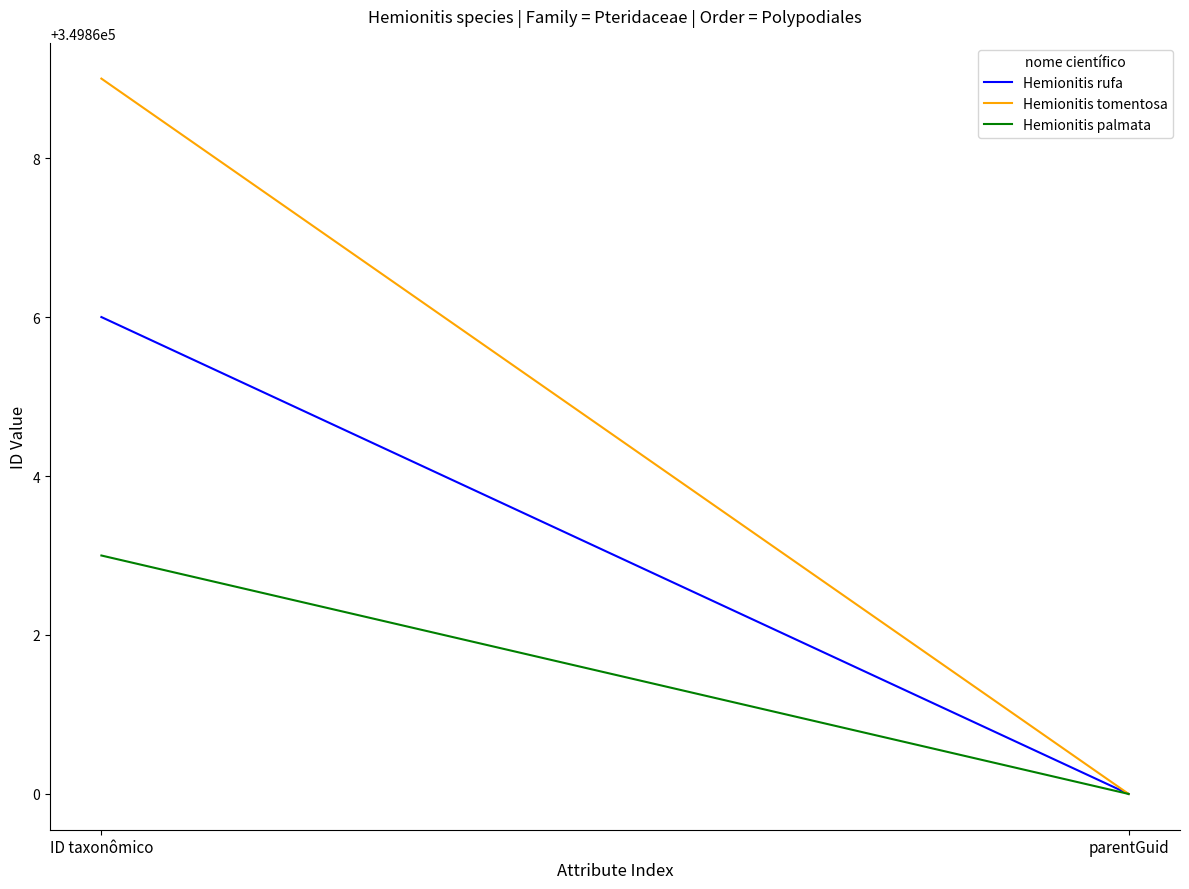

Does the chart have visible grid lines?

No